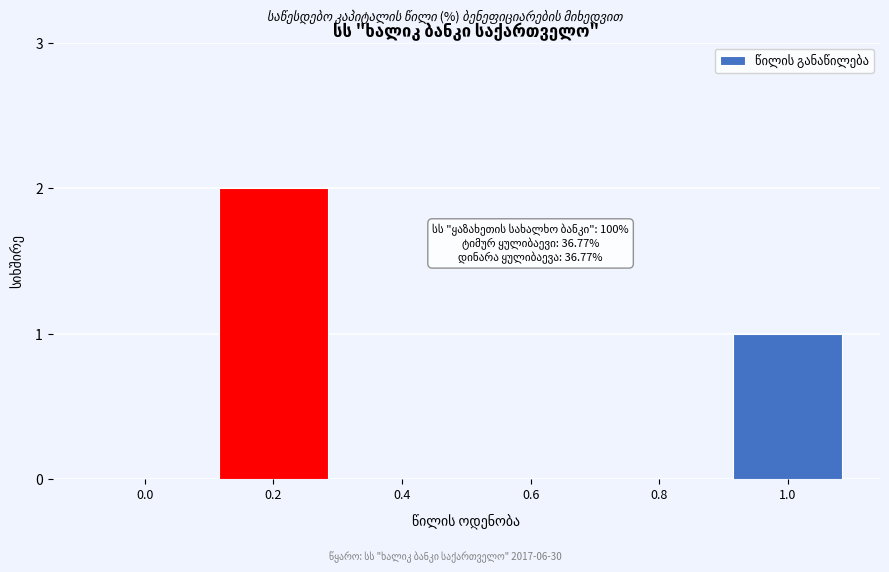

Reading left to right, what are all the values shown in this chart?

0.0=0	0.2=2	0.4=0	0.6=0	0.8=0	1.0=1